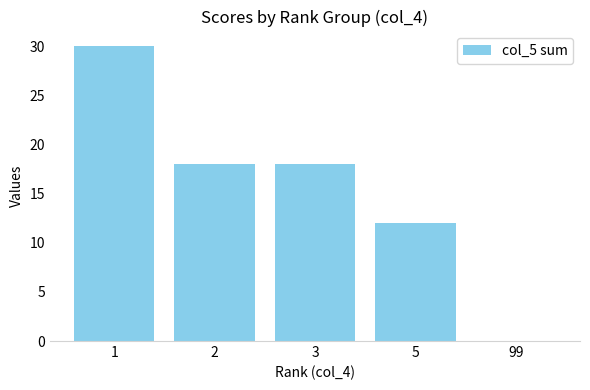

At which label does the data first exceed 18?

1